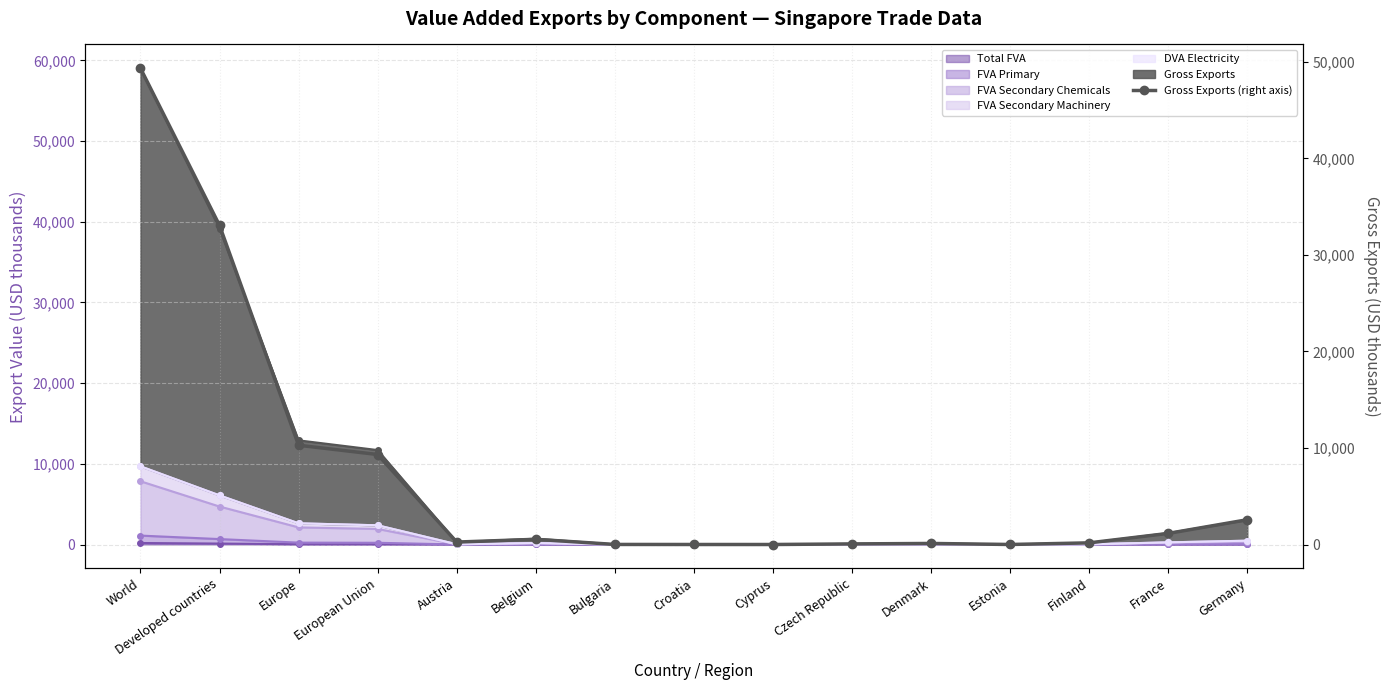

List the labels in order of value, smallest first.

Cyprus, Croatia, Estonia, Bulgaria, Czech Republic, Denmark, Finland, Austria, Belgium, France, Germany, European Union, Europe, Developed countries, World